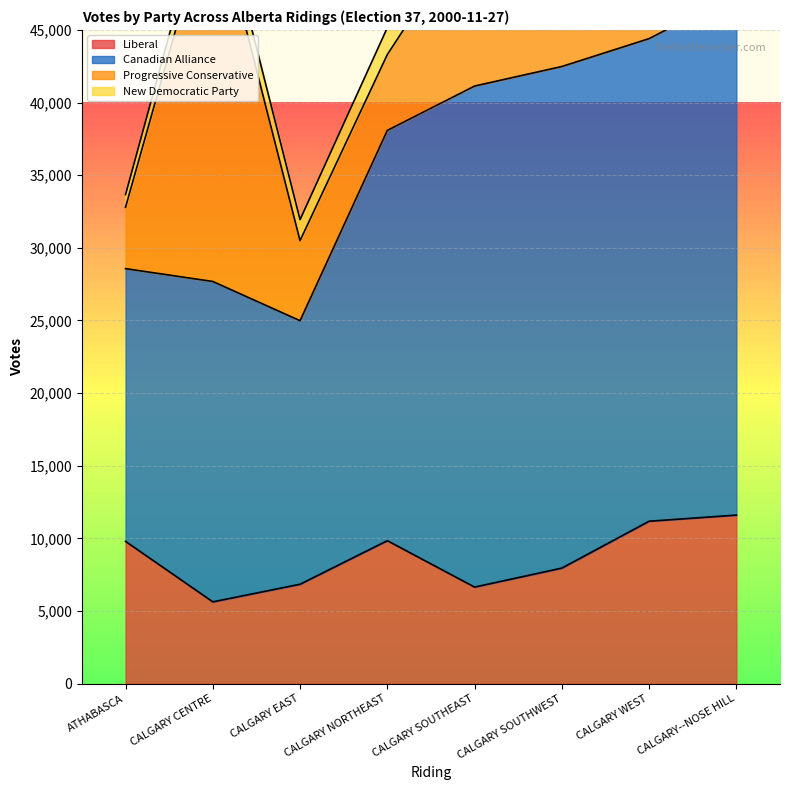

What is the sum of the Canadian Alliance values at CALGARY--NOSE HILL and CALGARY WEST?

69126